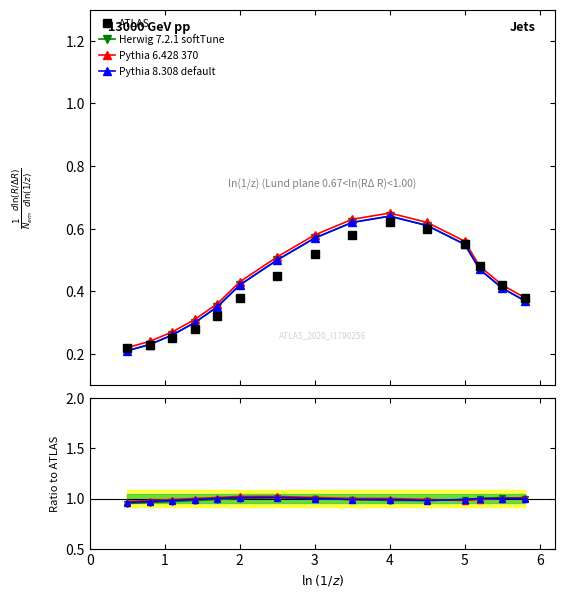

Count the Pythia 8.308 default values in the range 0 to 1.

13